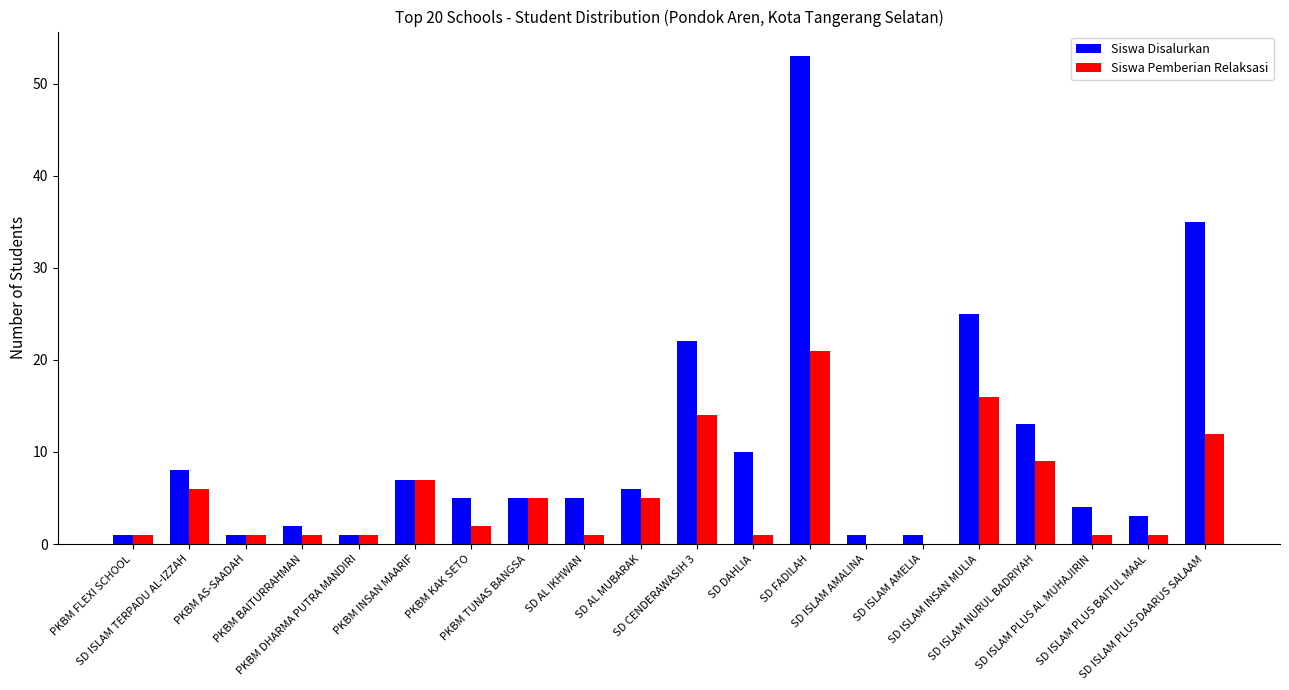

What is the average value of the Siswa Disalurkan series?

10